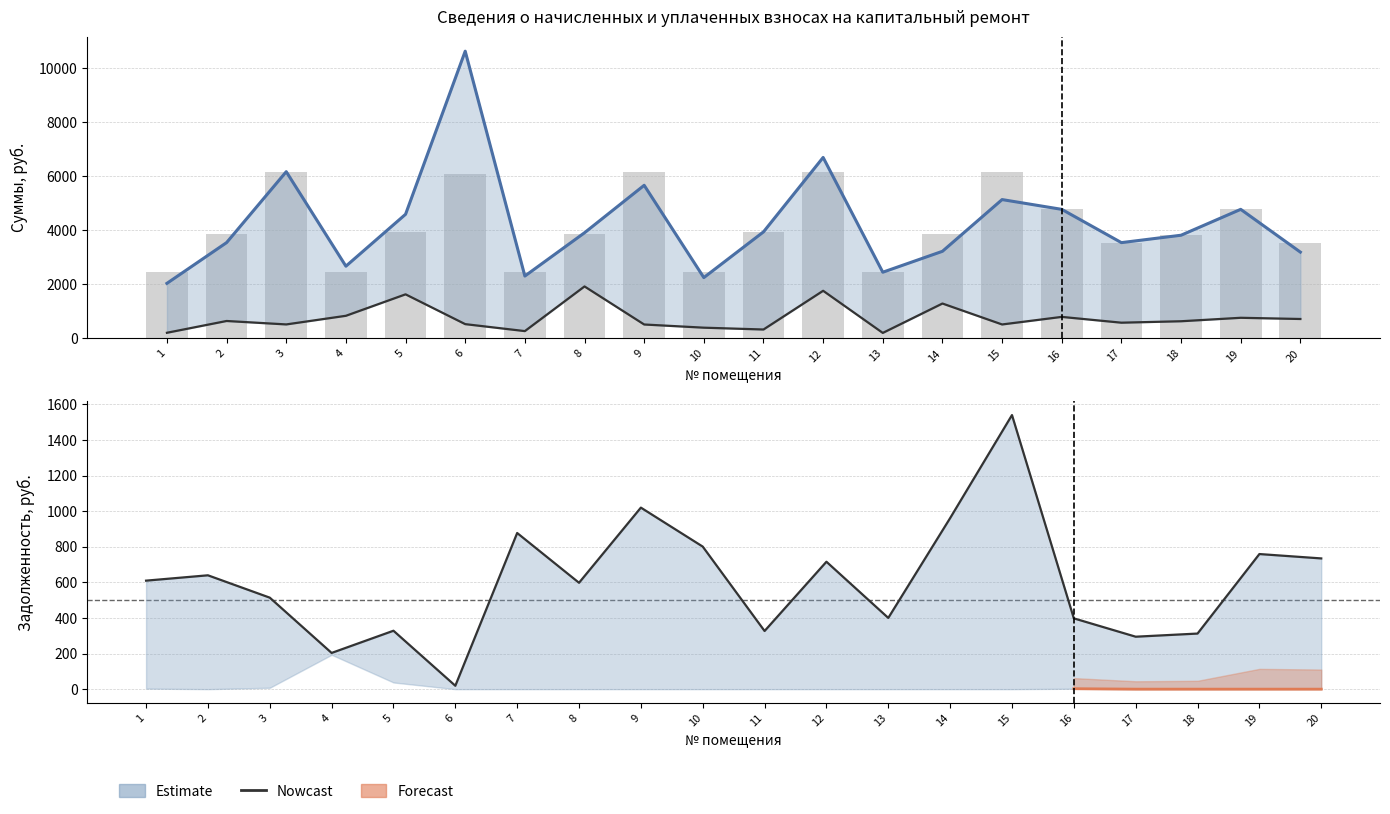

What is the maximum value shown in the chart?

10628.0